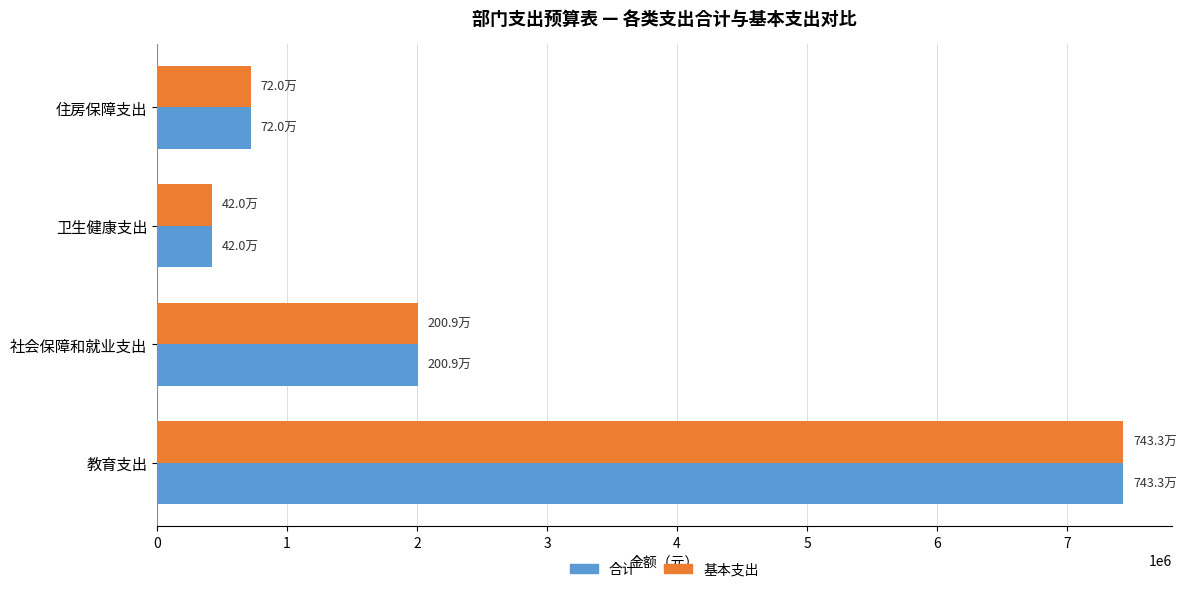

Is it true that 合计 equals 10772557.5 at 教育支出?

False